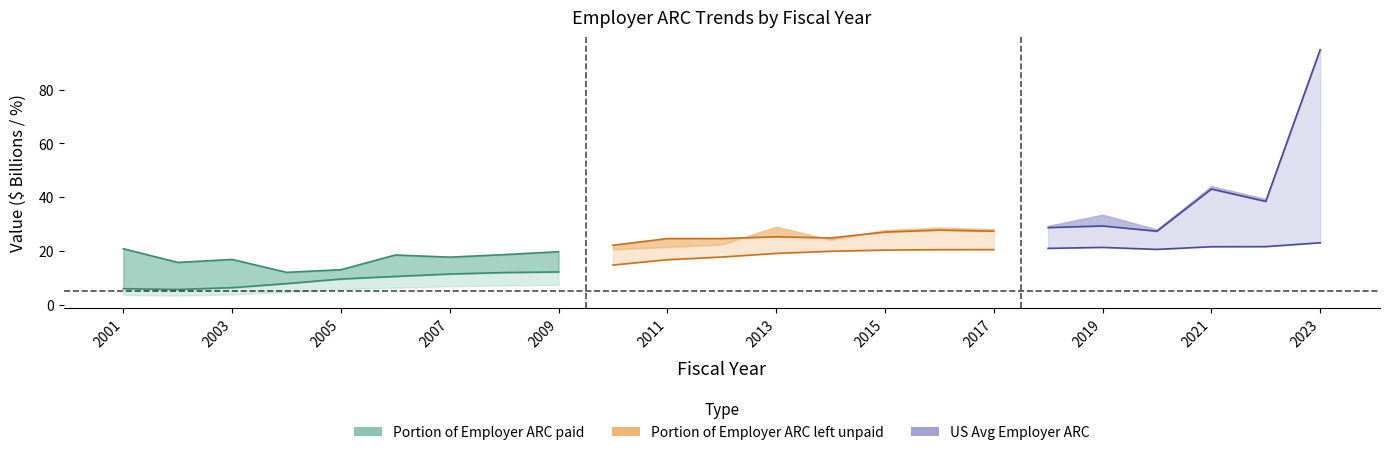

Is it true that Portion of Employer ARC paid equals 30.8 at 2008?

False